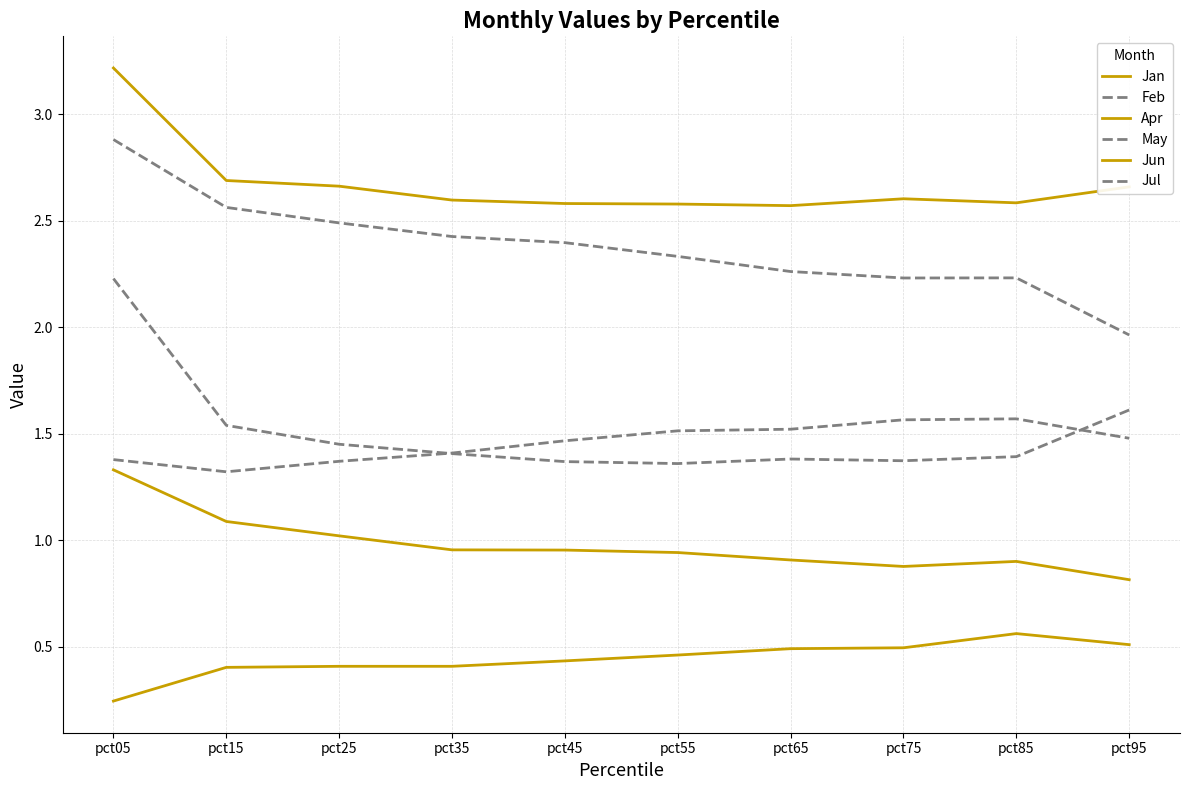

Rank the series by their maximum value, from highest to lowest.

Jun, Jul, Feb, May, Jan, Apr